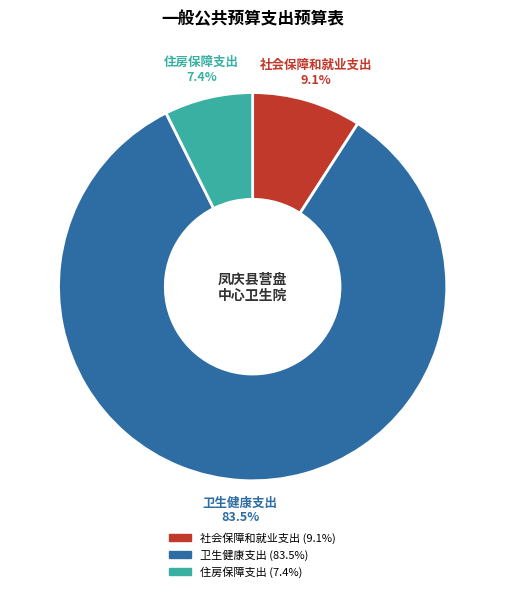

What portion of the pie excludes 社会保障和就业支出?

90.9%